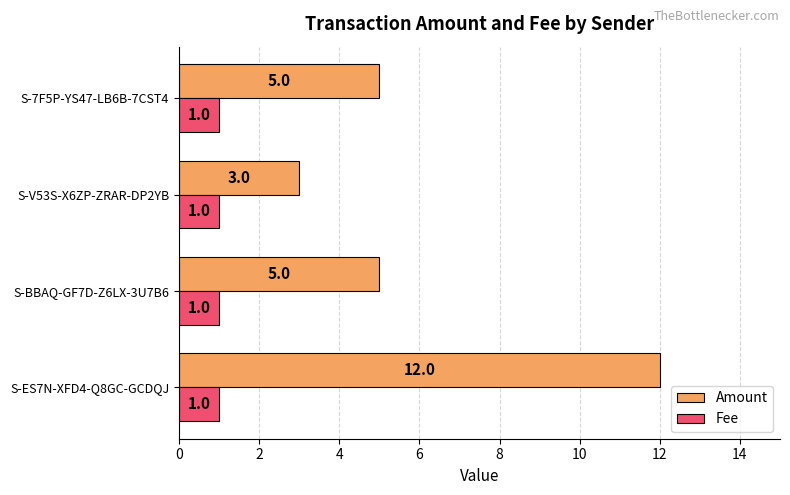

Rank the series by their maximum value, from lowest to highest.

Fee, Amount